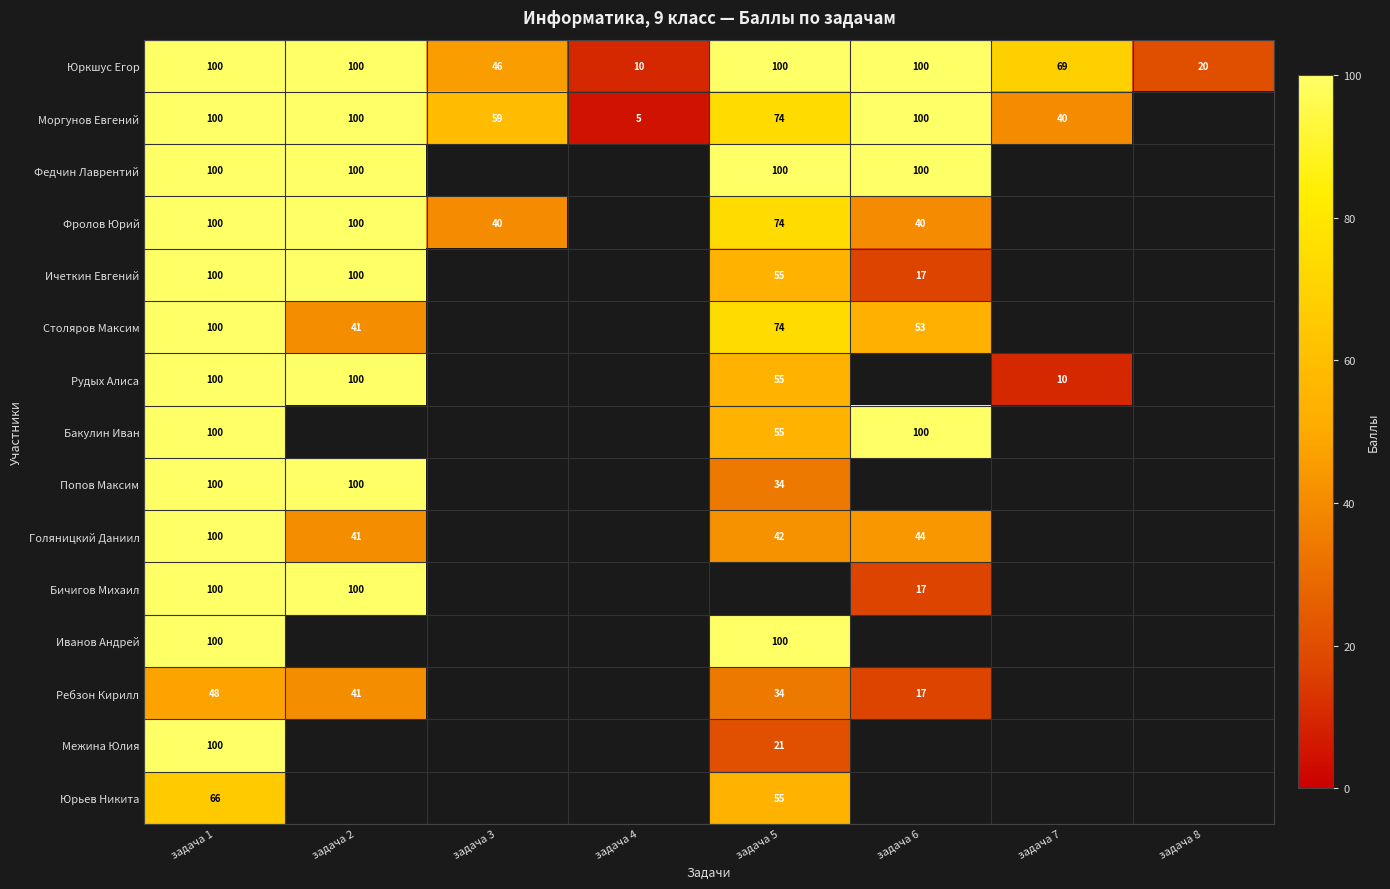

At which category does the chart reach its peak across all series?

задача 1